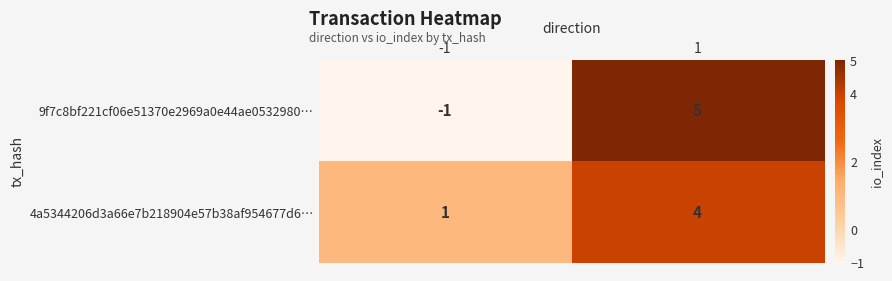

Which series has the largest total across all categories?

4a5344206d3a66e7b218904e57b38af954677d6…